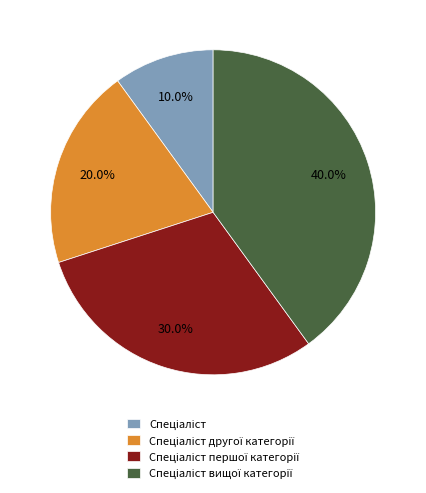

Is there a majority slice in this chart?

No